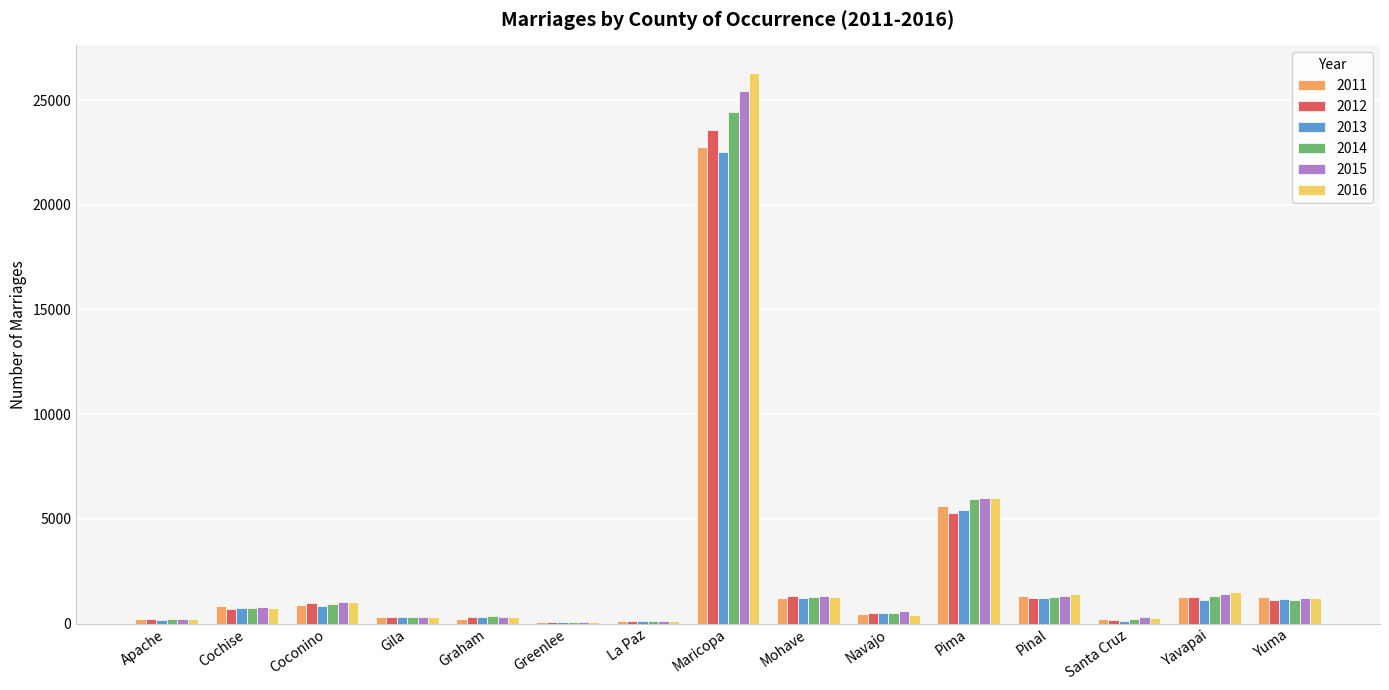

At which label does 2015 reach its peak?

Maricopa